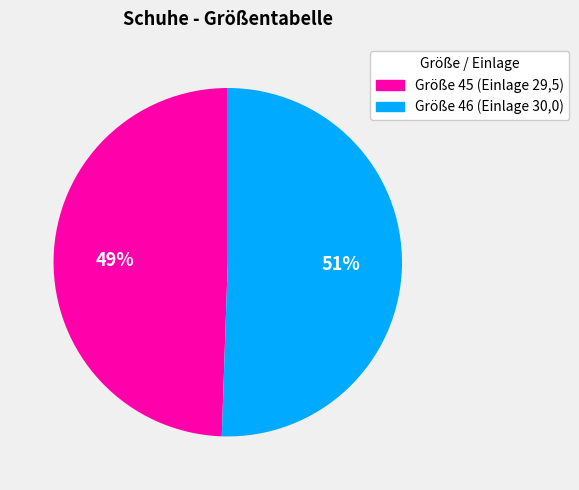

To the nearest percent, what is the average slice percentage?

50%